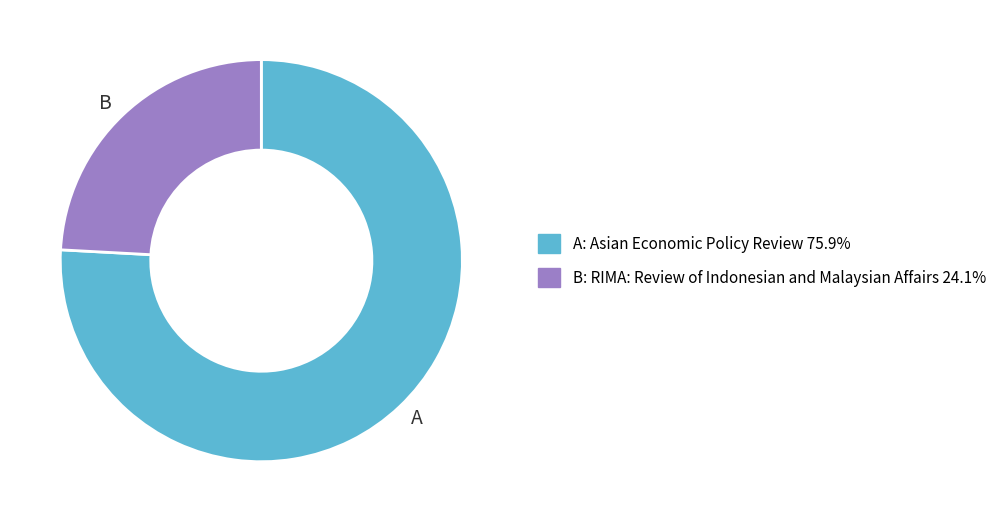

Does any single category account for the majority?

Yes